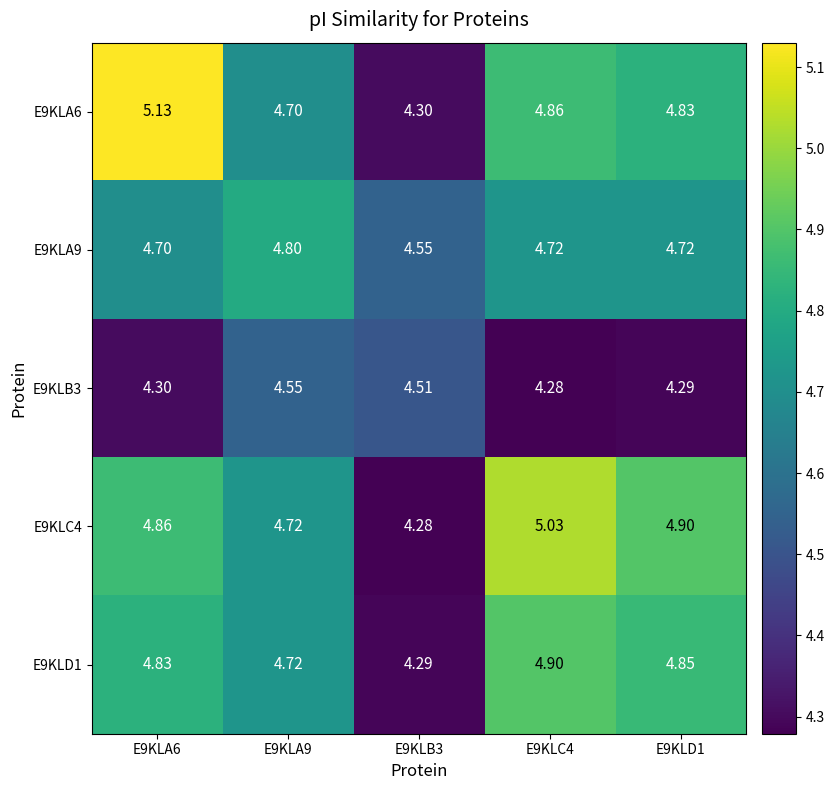

At how many categories does at least one series exceed 5?

2